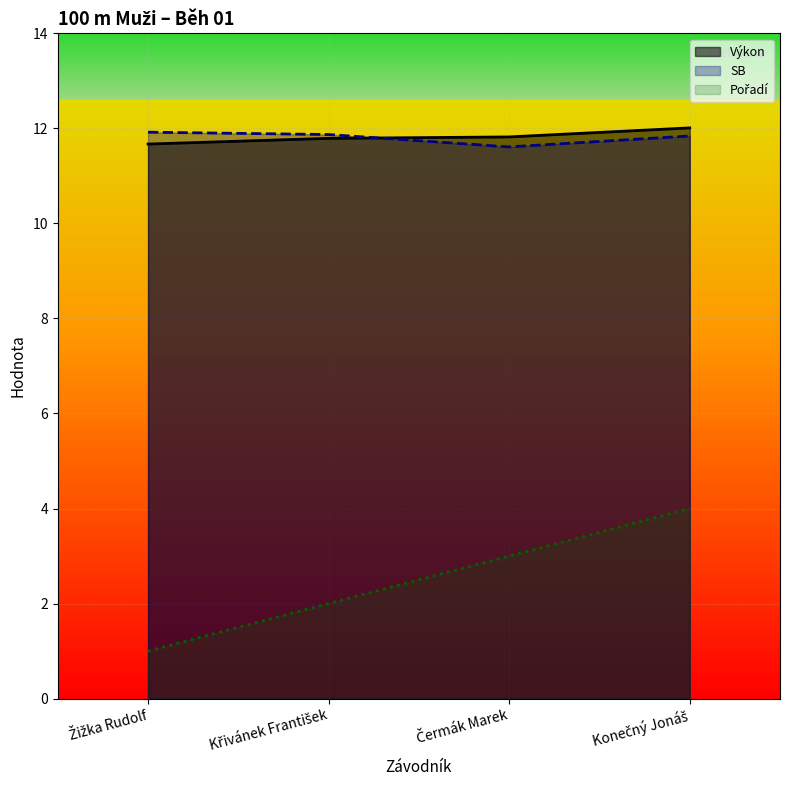

What is the total value across all series at Křivánek František?

25.7